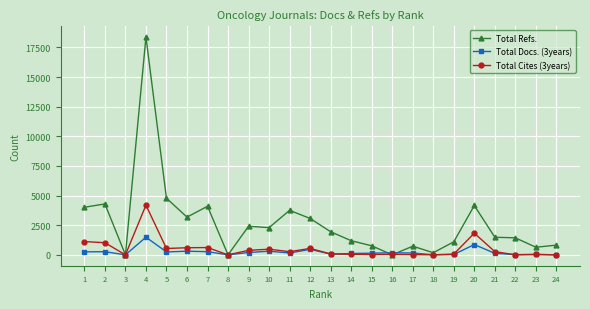

At which category is the sum across all series the highest?

4